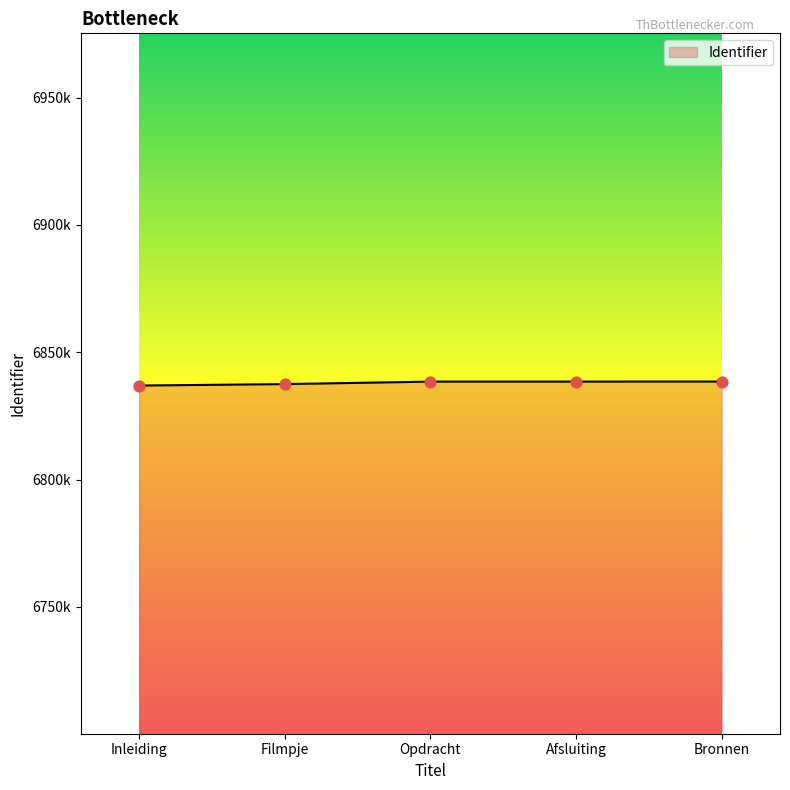

Which has a higher value, Filmpje or Bronnen?

Bronnen